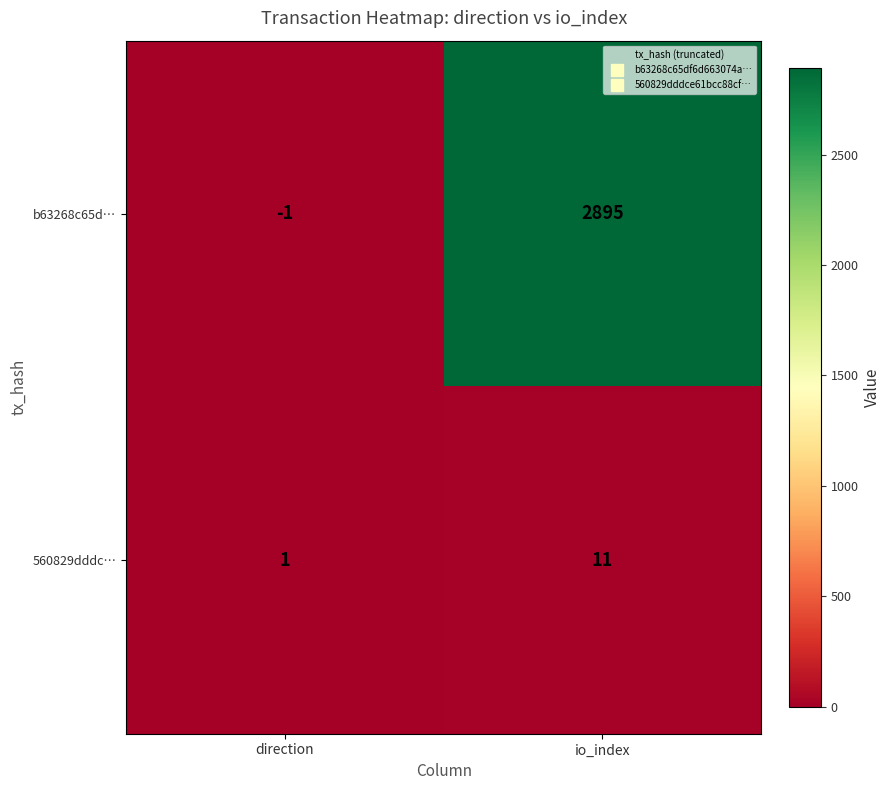

How many categories are shown in the chart?

2